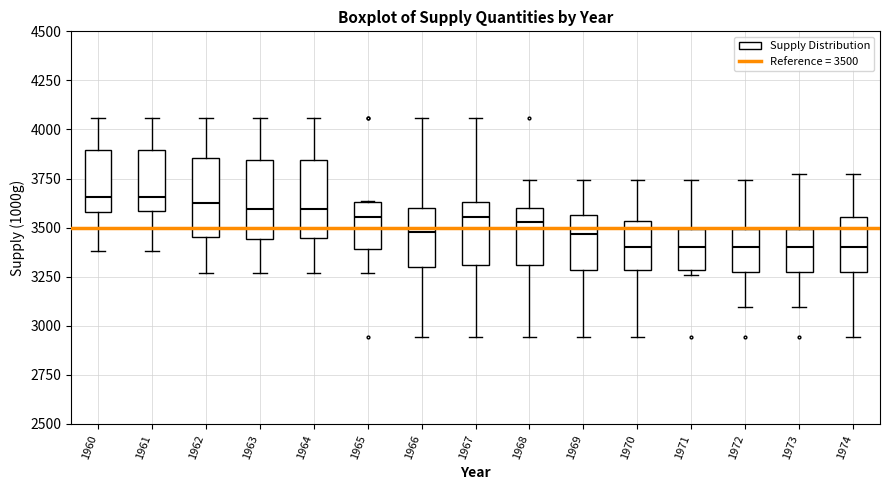

Where is the upper edge of the box at x = 1973 on the y-axis? The values are not printed on the chart, so give them approximately, as read against the axis.

3500